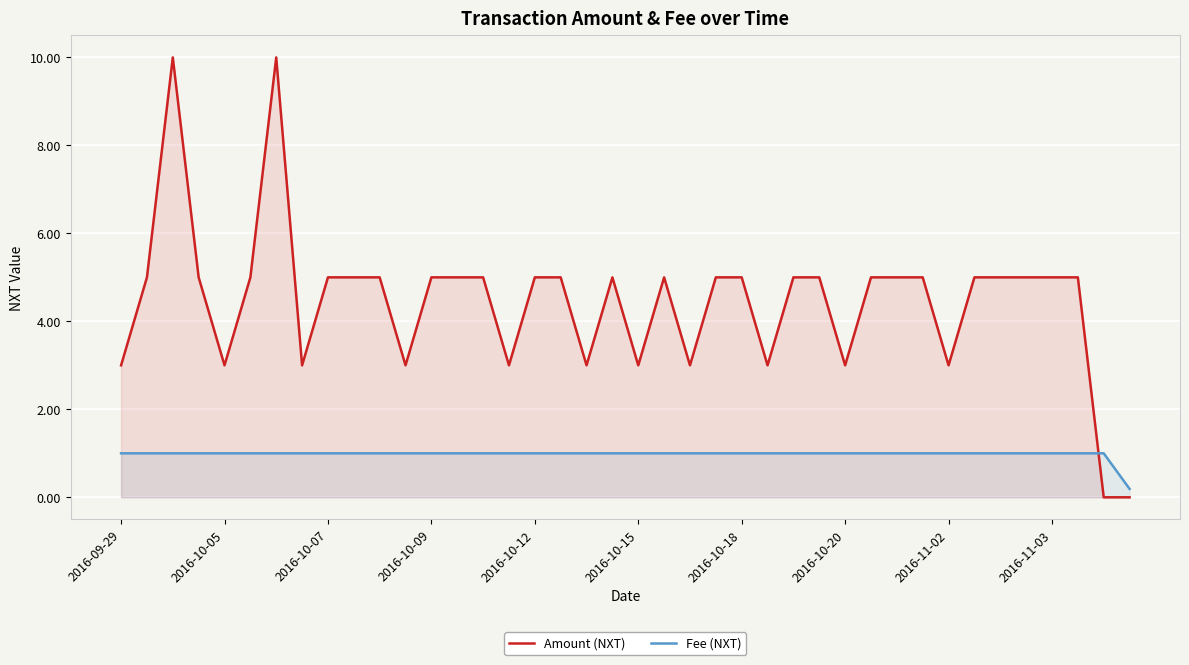

Between which two adjacent categories do Amount (NXT) and Fee (NXT) first intersect?

37 and 38